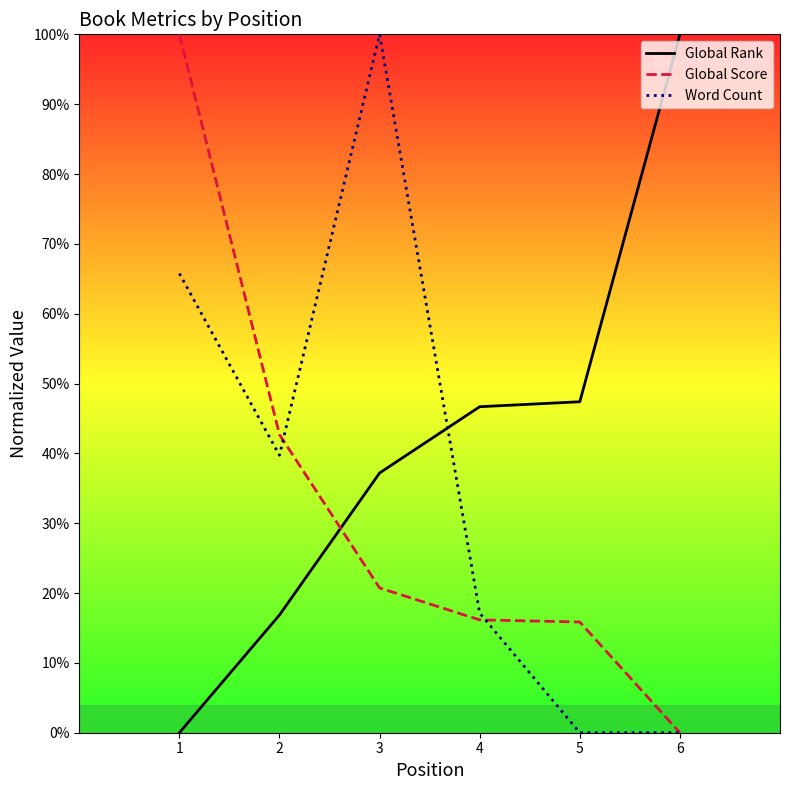

Which series ends up on top after the final intersection of Word Count and Global Rank?

Global Rank